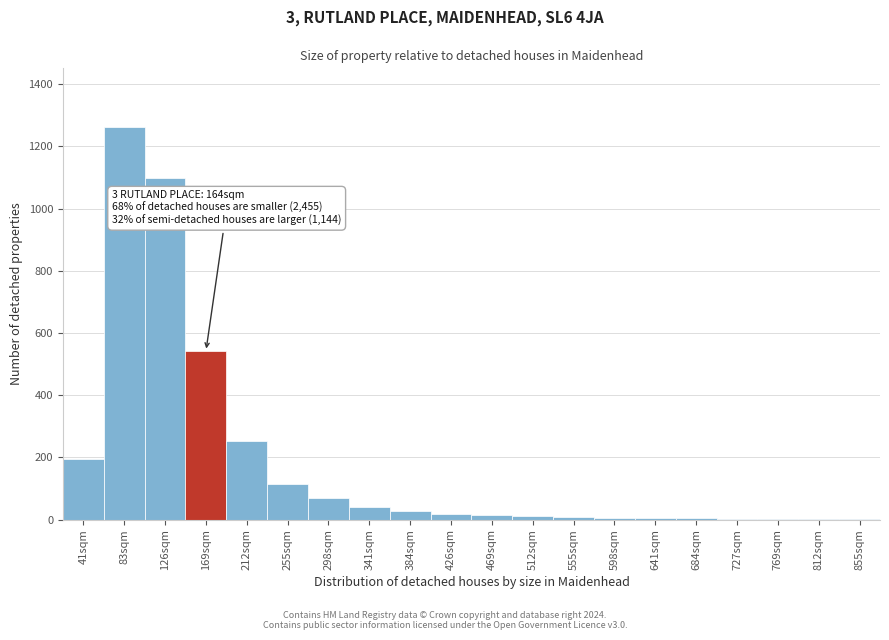

Is it true that the value at 212sqm is 147?

False